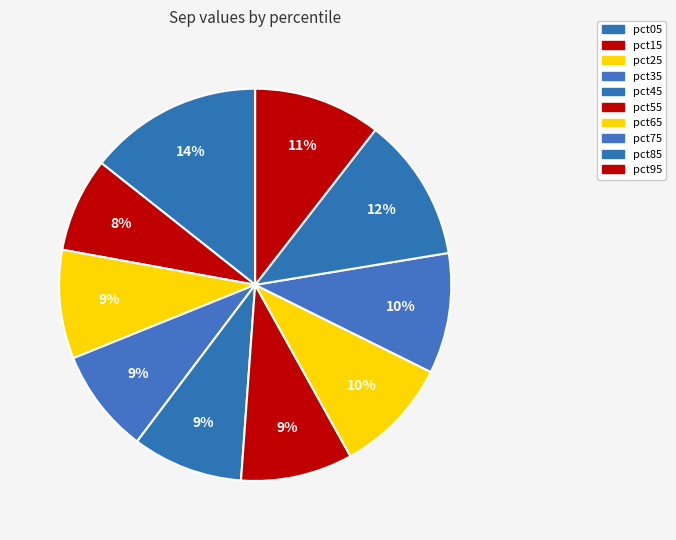

How many segments does this pie chart have?

10